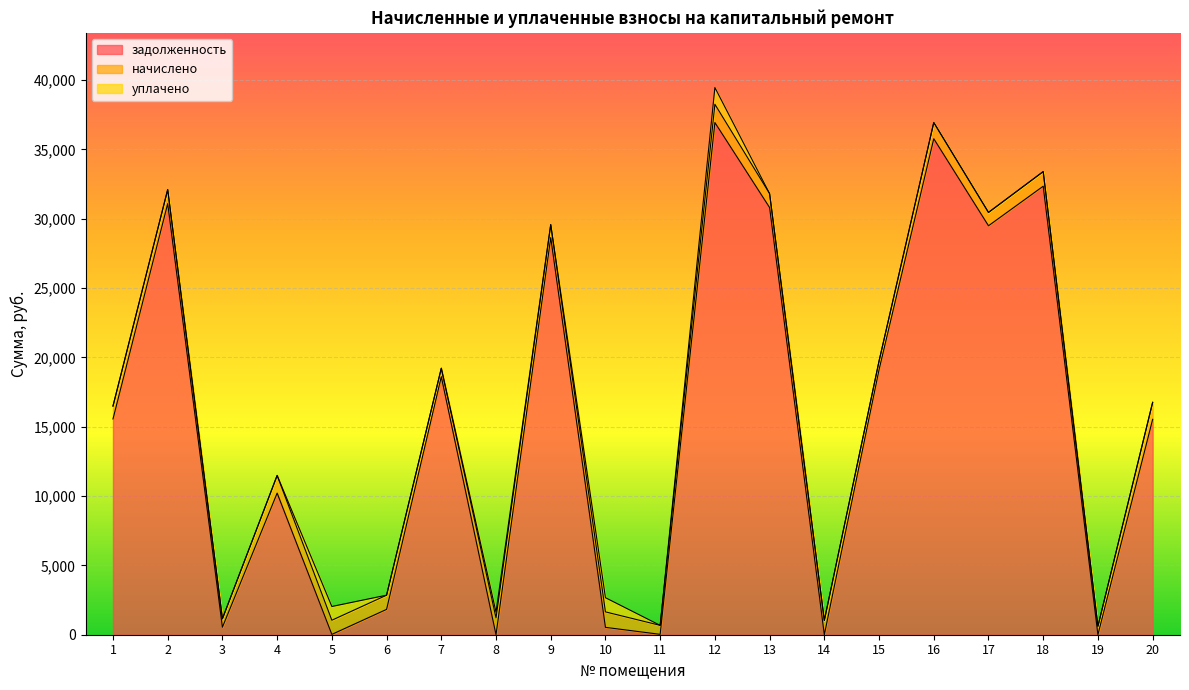

After their last crossing, which series has the higher values: задолженность or уплачено?

задолженность